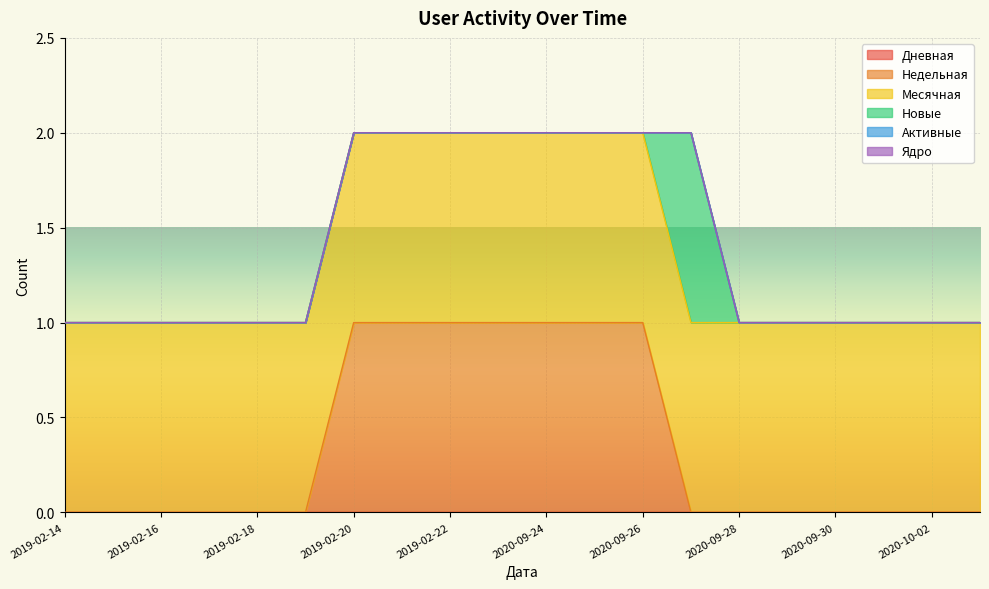

How many lines are shown in the chart?

6